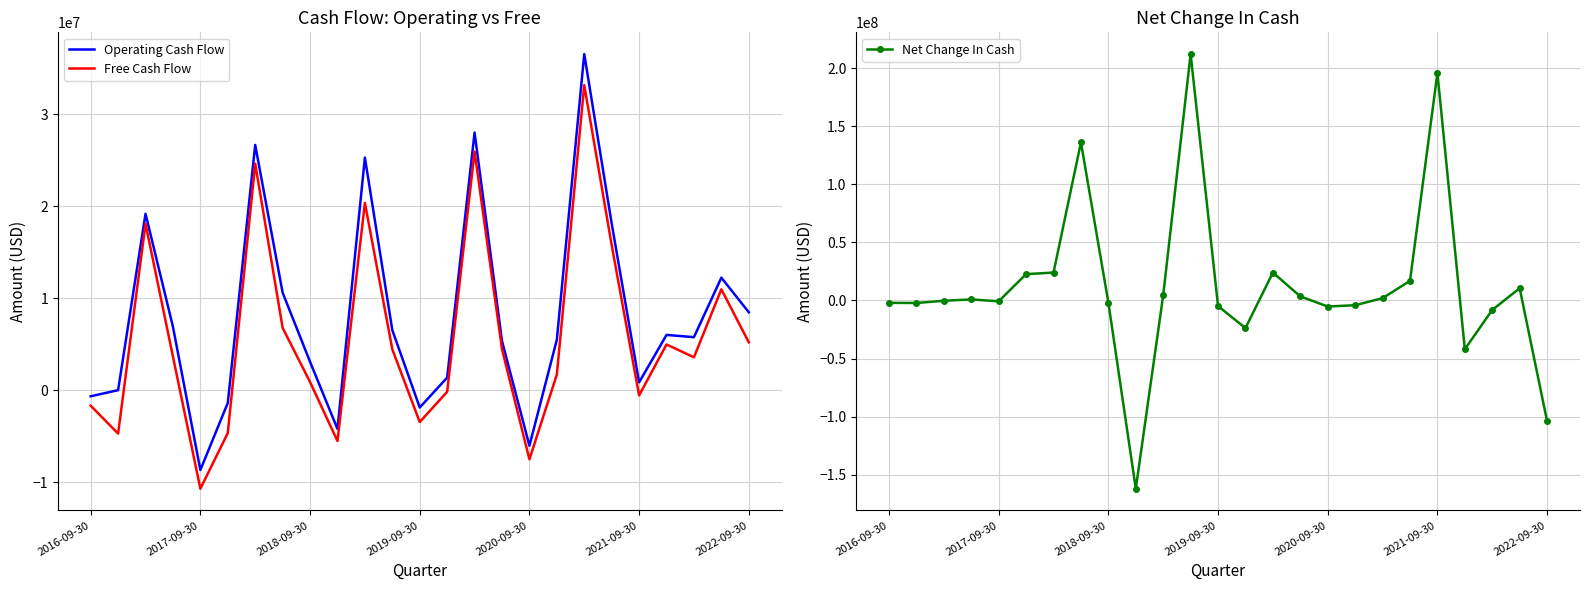

What is the lowest value of the Operating Cash Flow series?

-8662000